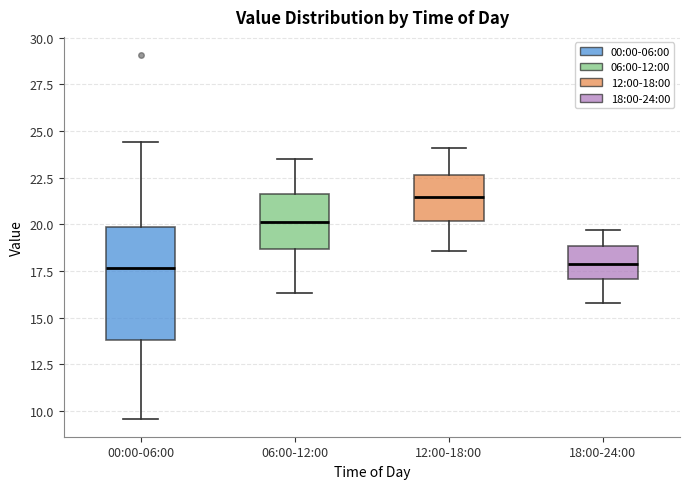

Where does the median line of the box for 18:00-24:00 sit on the y-axis? The values are not printed on the chart, so give them approximately, as read against the axis.

18.0